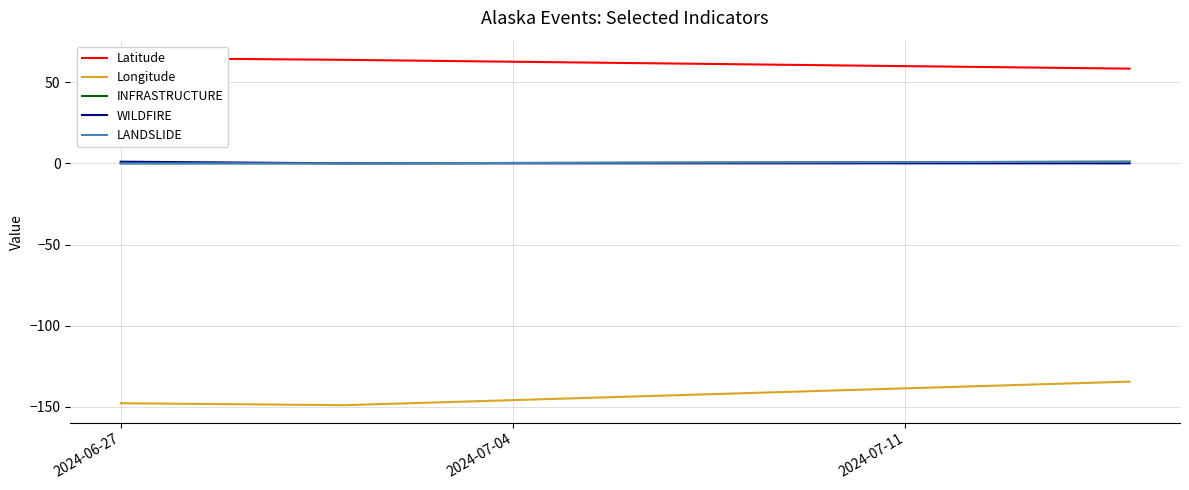

At how many categories does at least one series exceed -41?

3